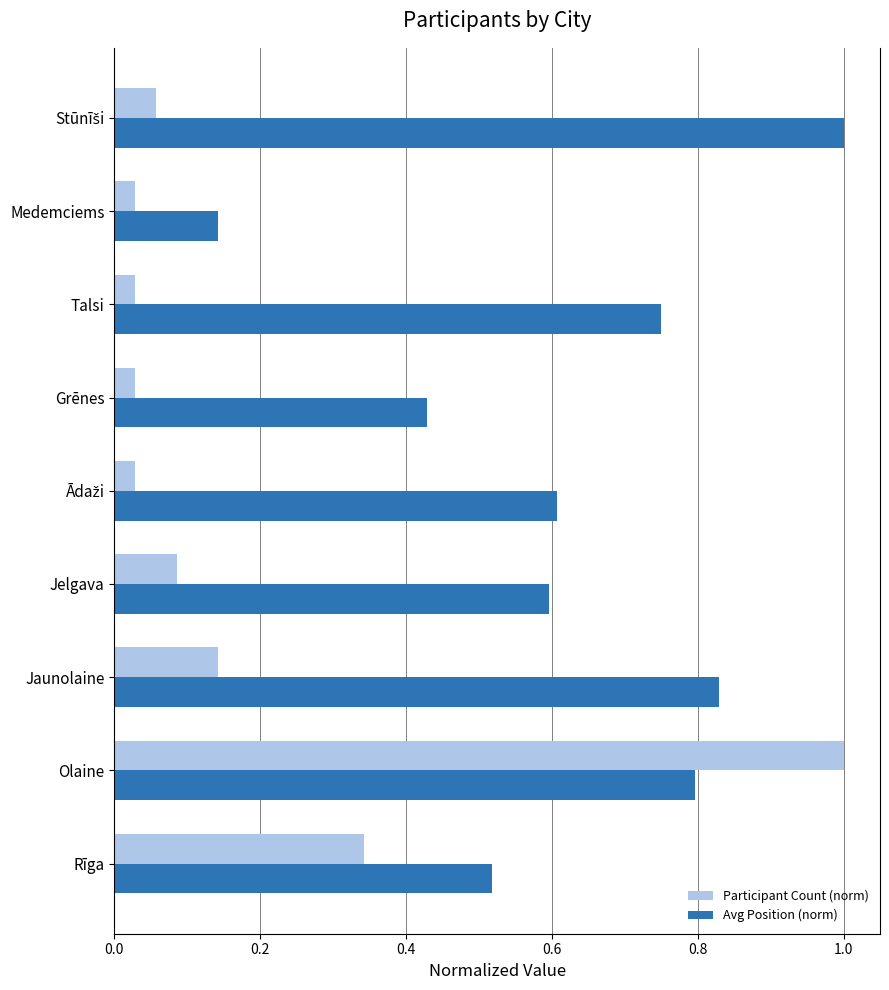

List the series in order of their overall mean, highest first.

Avg Position (norm), Participant Count (norm)